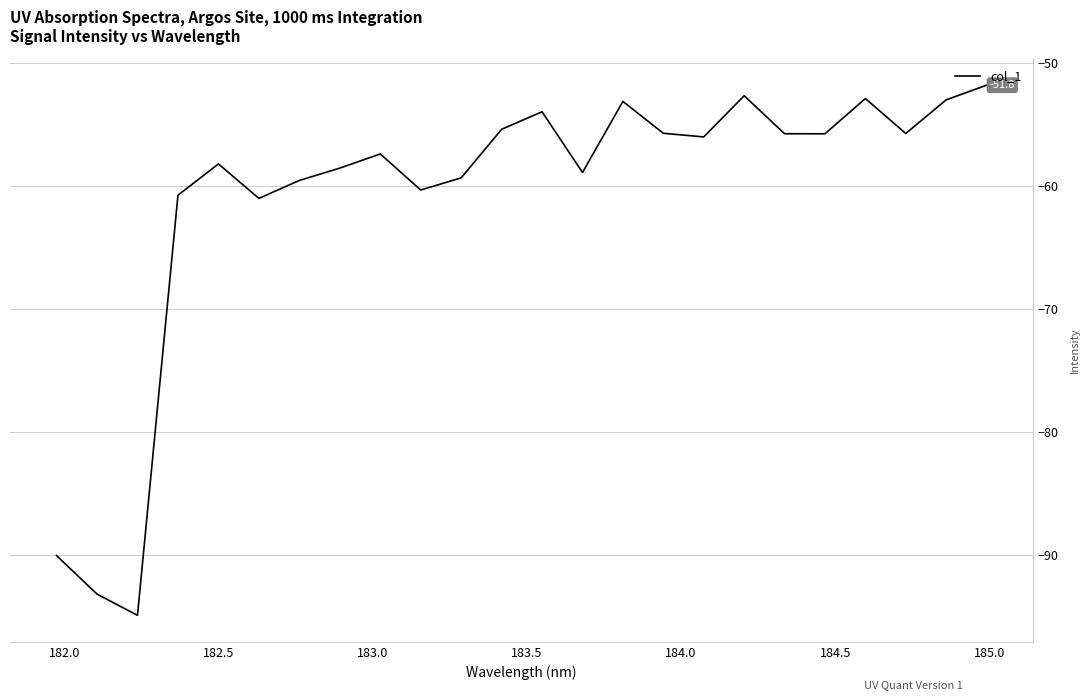

How many values are below -56?

13